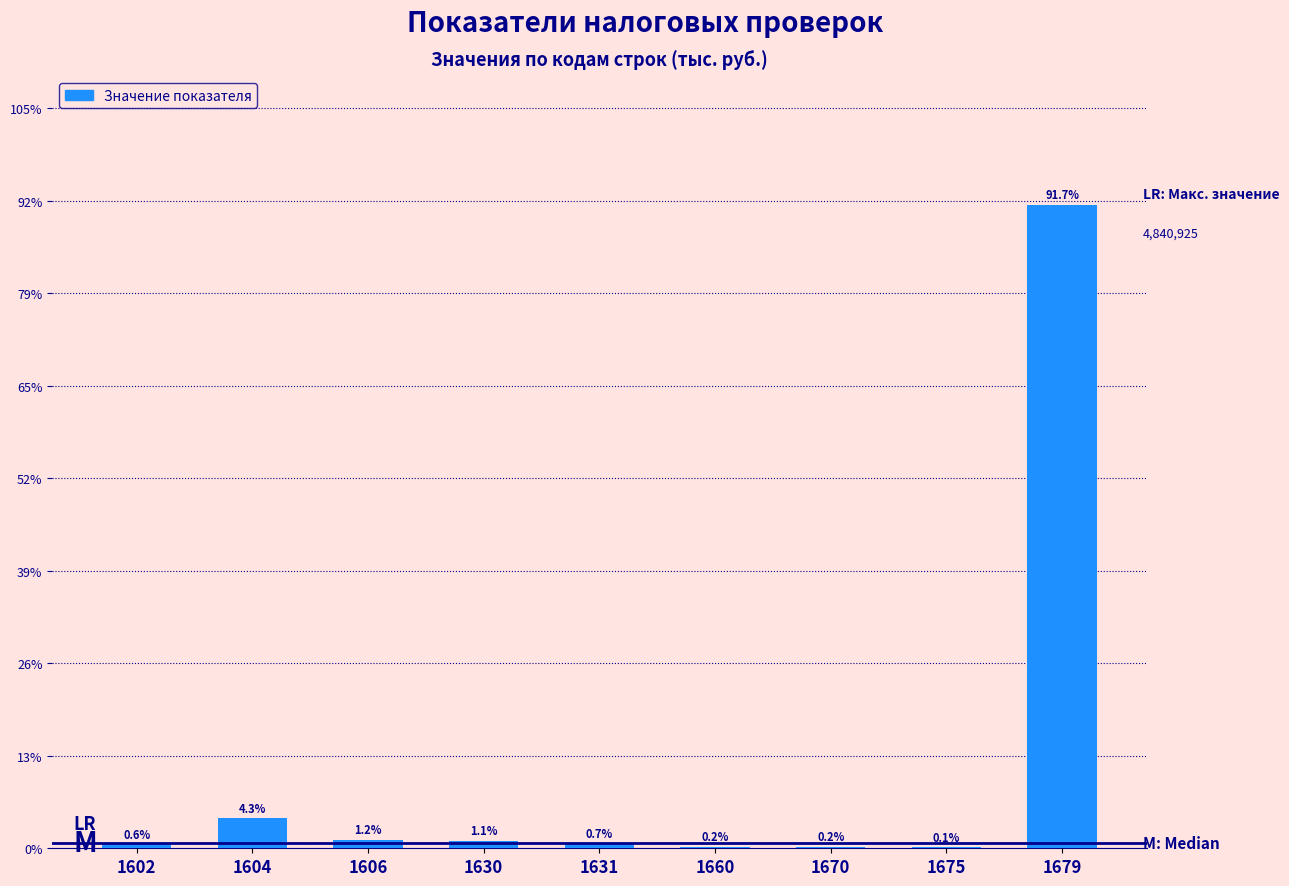

What is the ratio of the value at 1670 to the value at 1630?

0.2